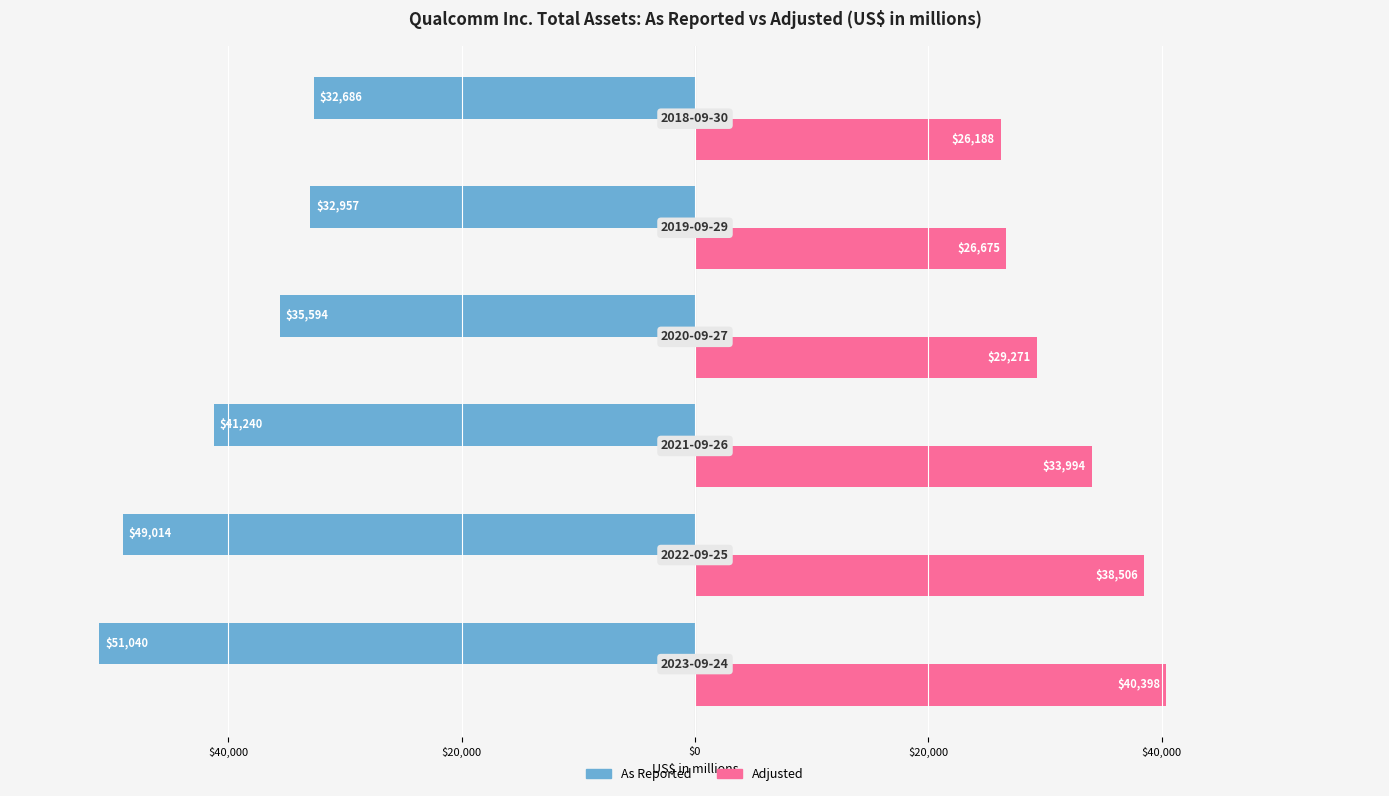

What is the minimum value shown in the chart?

-51040